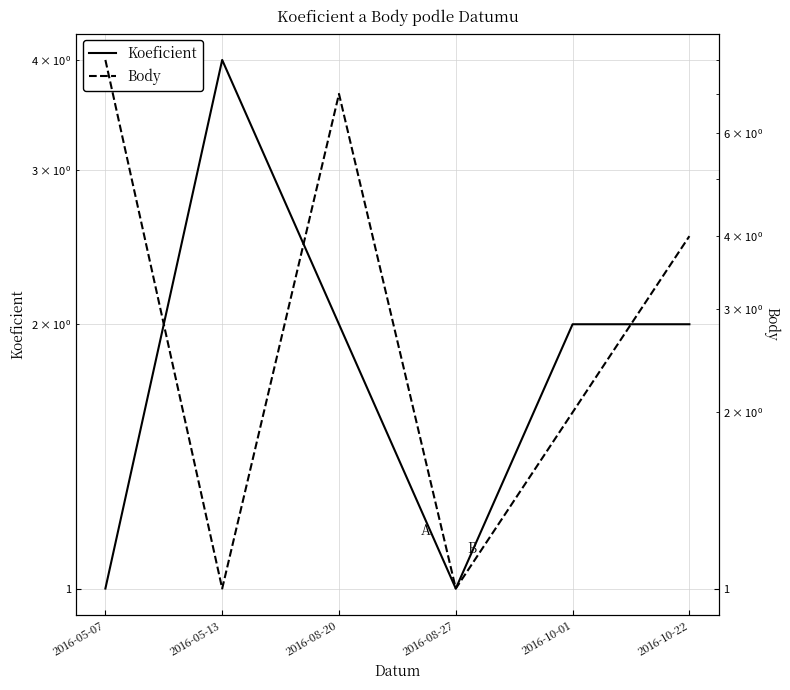

After their last crossing, which series has the higher values: Body or Koeficient?

Body